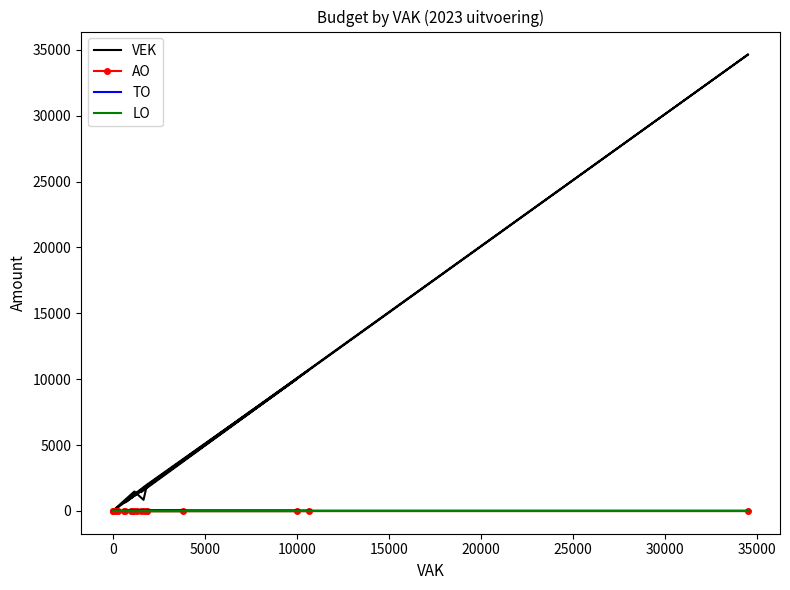

True or false: TO and AO cross at least once.

False